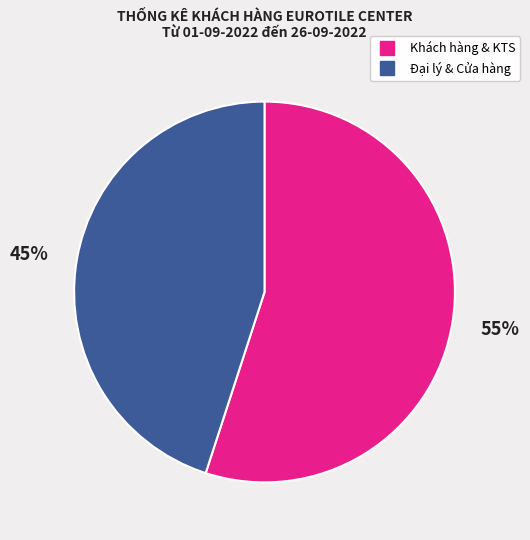

Is there a majority slice in this chart?

Yes